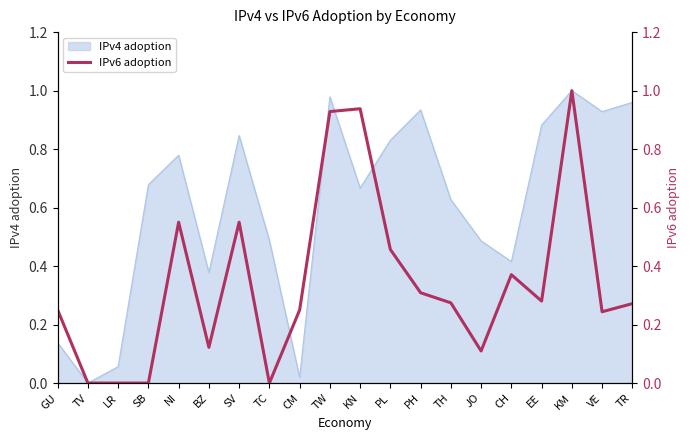

True or false: there are more than 1 points higher than both neighbors.

True